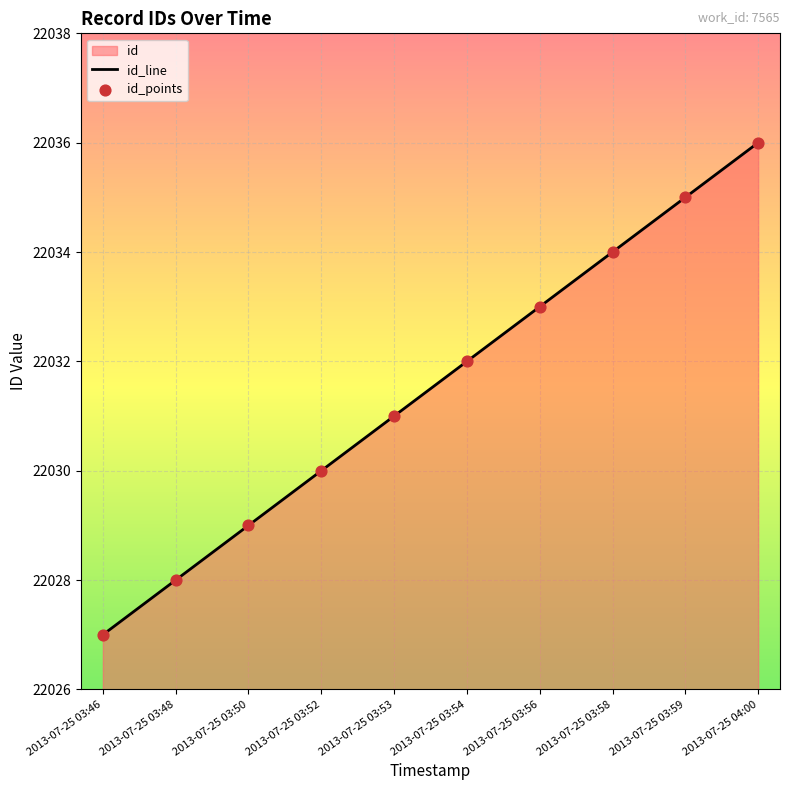

Is the value of id_line at 2013-07-25 03:53 greater than the value of id_points at 2013-07-25 03:48?

Yes